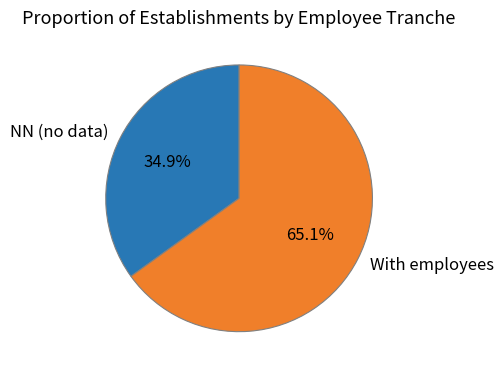

Count the number of slices in the pie.

2